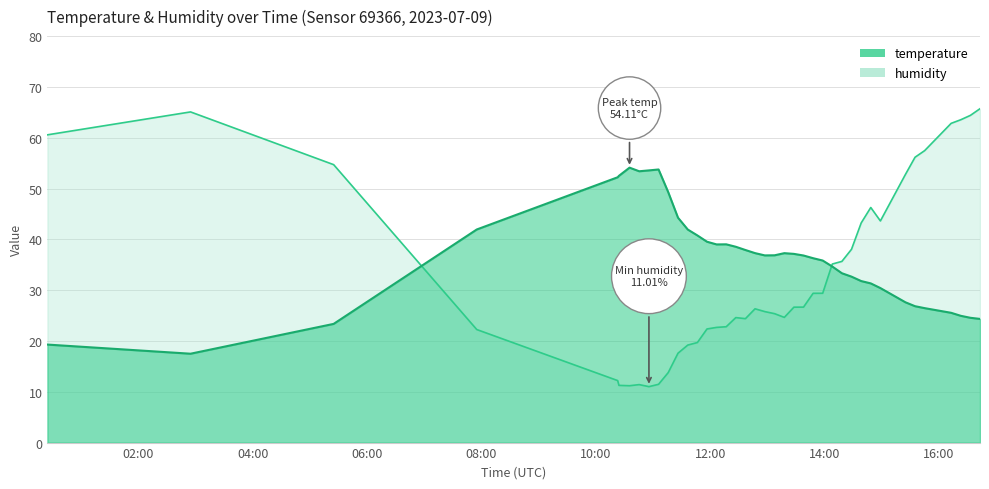

Which series has the widest spread of values?

humidity